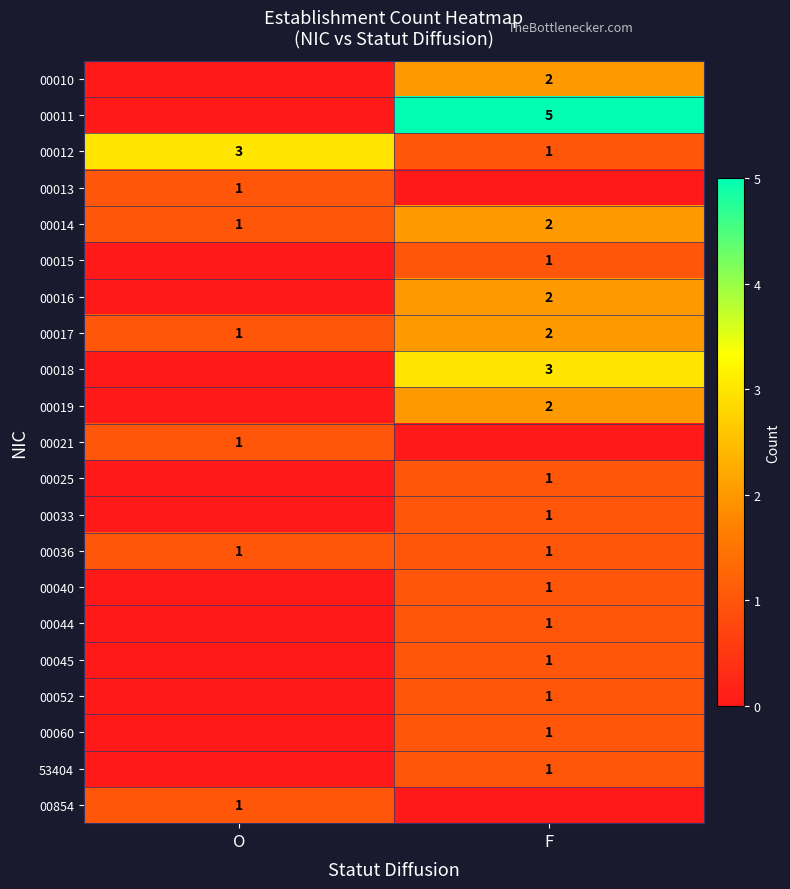

Is it true that 00060 equals 1 at F?

True